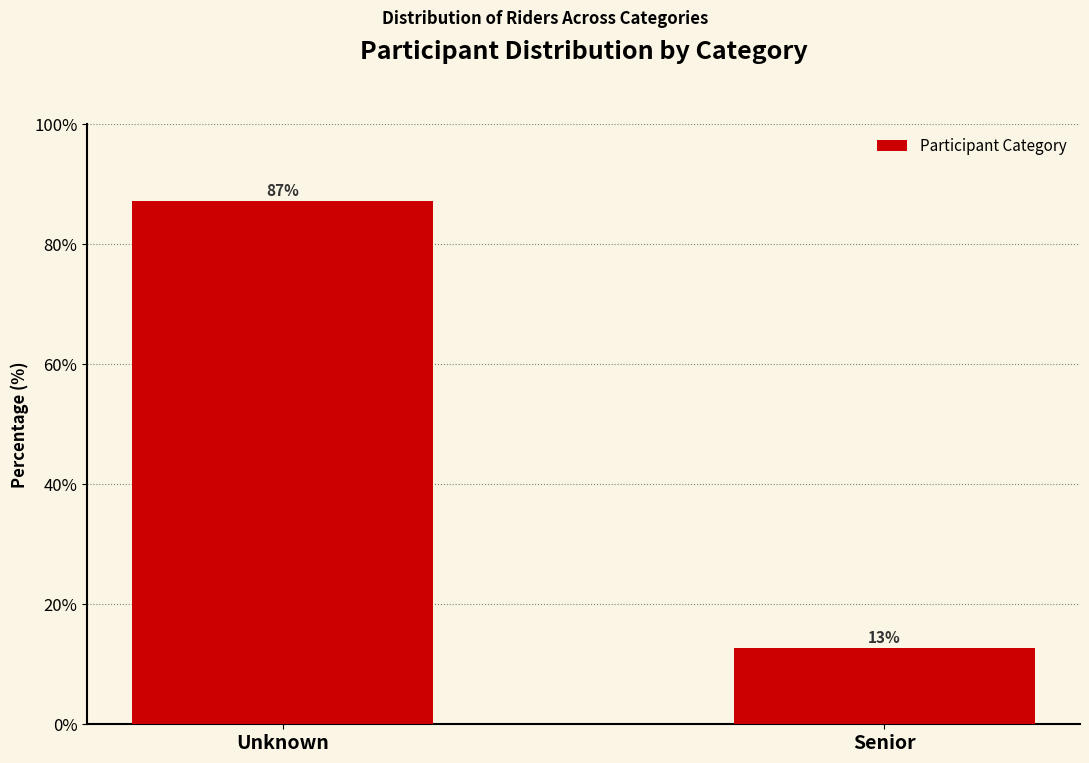

What is the sum of all values?

100.0